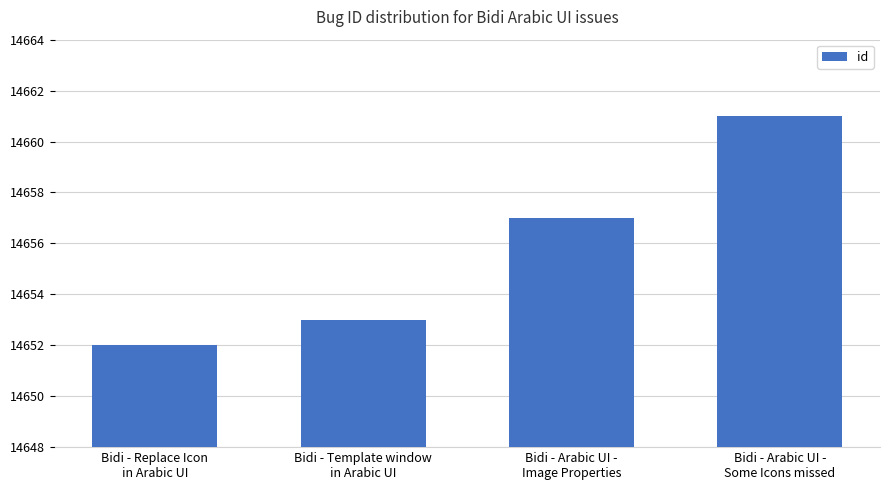

What is the sum of the values at Bidi - Arabic UI -
Image Properties and Bidi - Arabic UI -
Some Icons missed?

29318